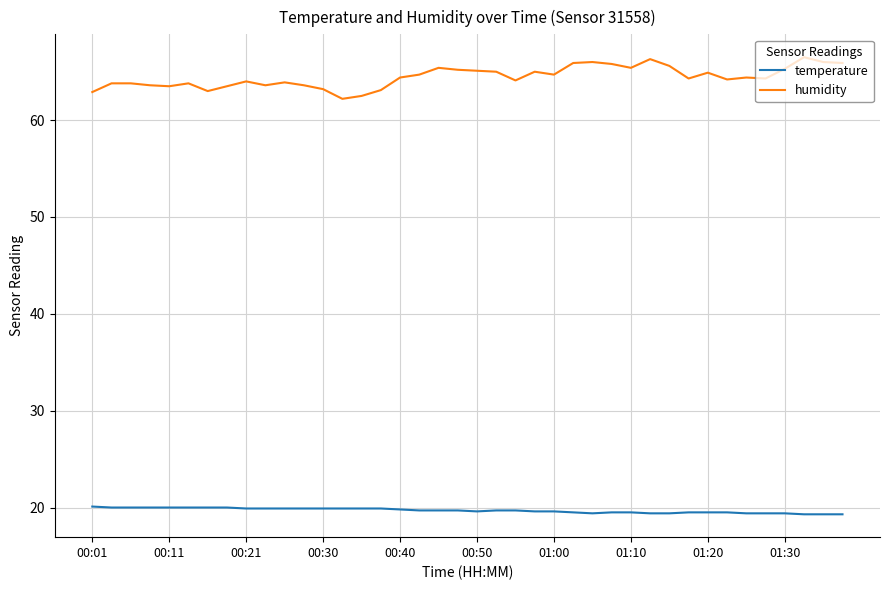

Rank the series by their average value, from highest to lowest.

humidity, temperature